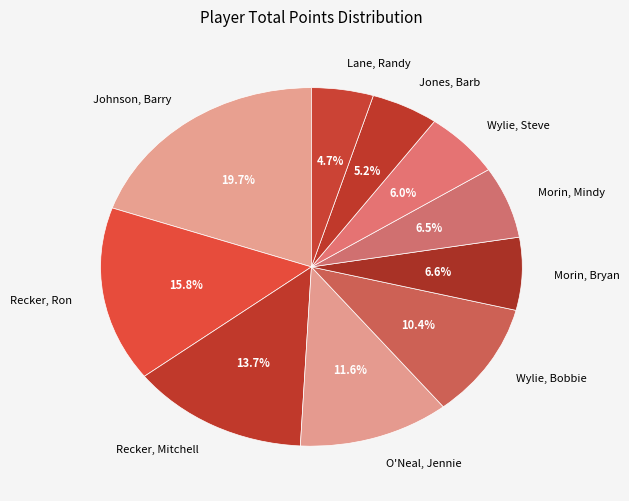

Count the number of slices in the pie.

10